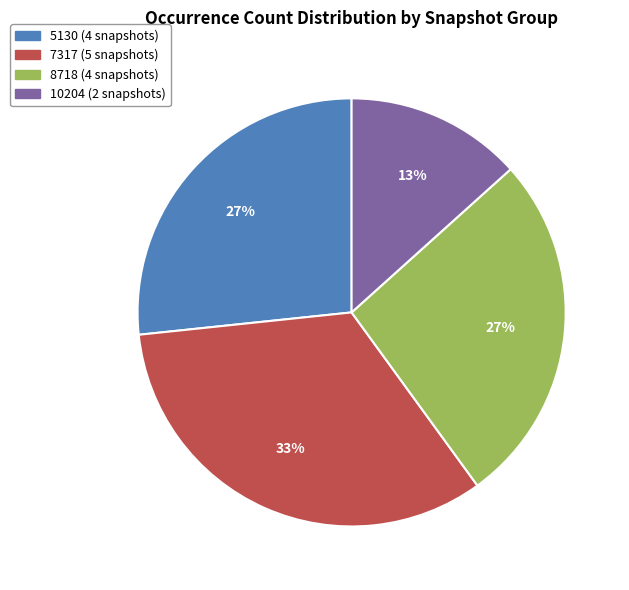

Is there a majority slice in this chart?

No